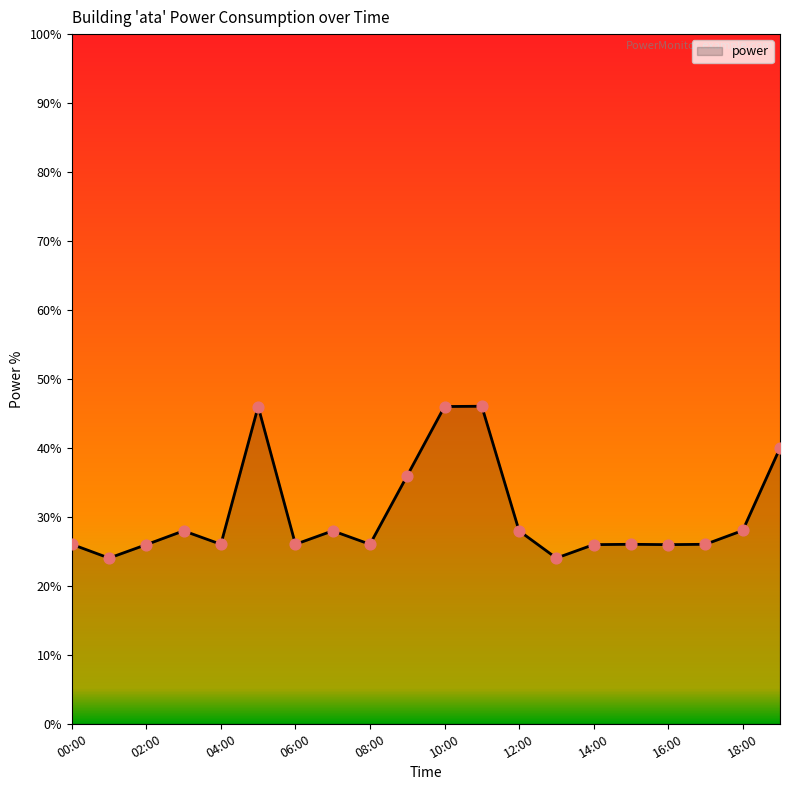

What is the smallest value displayed?

24.0